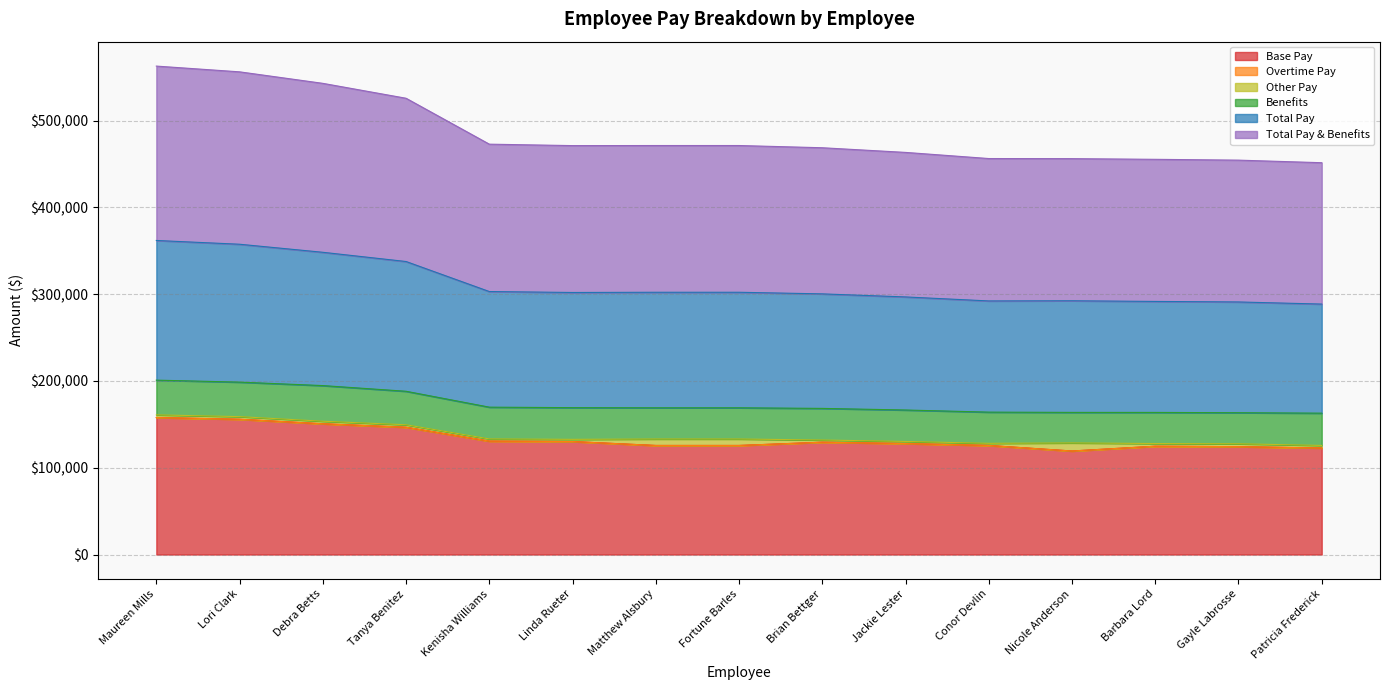

Does the chart display data point markers on the line(s)?

No